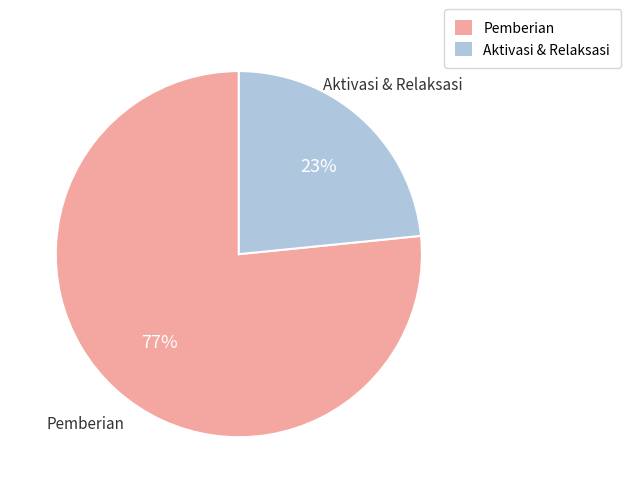

Rank the categories by value from highest to lowest.

Pemberian, Aktivasi & Relaksasi